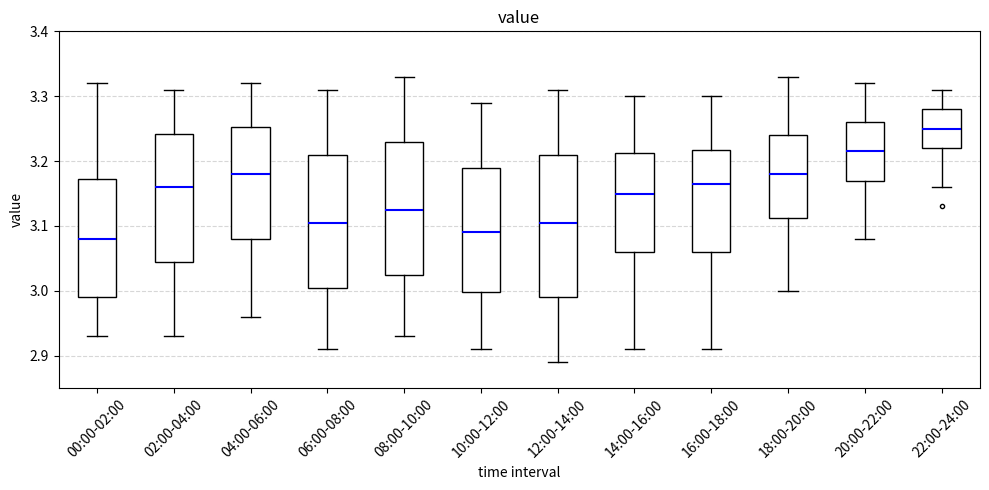

Reading left to right, transcribe this box plot: for each box, give where its median line is, the range the box spans, and where its two whiskers end, as read against the y-axis. The values are not printed on the chart, so give them approximately, as read against the axis.

00:00-02:00: median 3.08, box 2.99 to 3.17, whiskers 2.93 to 3.32
02:00-04:00: median 3.16, box 3.05 to 3.24, whiskers 2.93 to 3.31
04:00-06:00: median 3.18, box 3.08 to 3.25, whiskers 2.96 to 3.32
06:00-08:00: median 3.11, box 3.01 to 3.21, whiskers 2.91 to 3.31
08:00-10:00: median 3.13, box 3.03 to 3.23, whiskers 2.93 to 3.33
10:00-12:00: median 3.09, box 3.00 to 3.19, whiskers 2.91 to 3.29
12:00-14:00: median 3.11, box 2.99 to 3.21, whiskers 2.89 to 3.31
14:00-16:00: median 3.15, box 3.06 to 3.21, whiskers 2.91 to 3.30
16:00-18:00: median 3.17, box 3.06 to 3.22, whiskers 2.91 to 3.30
18:00-20:00: median 3.18, box 3.11 to 3.24, whiskers 3.00 to 3.33
20:00-22:00: median 3.22, box 3.17 to 3.26, whiskers 3.08 to 3.32
22:00-24:00: median 3.25, box 3.22 to 3.28, whiskers 3.16 to 3.31